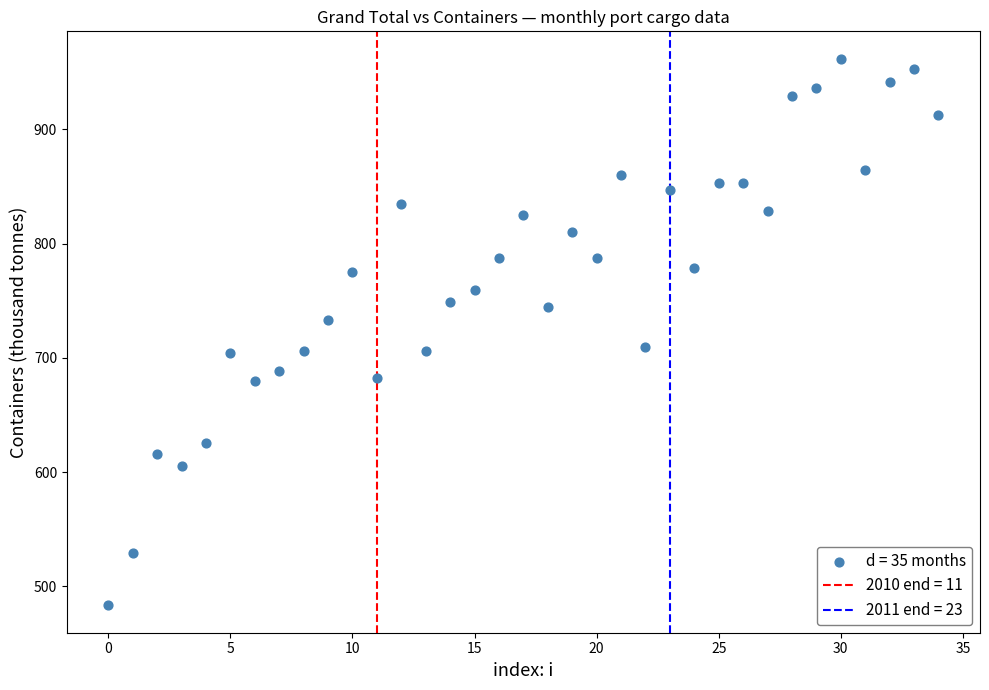

What is the range of Y values (max minus min)?

478.8